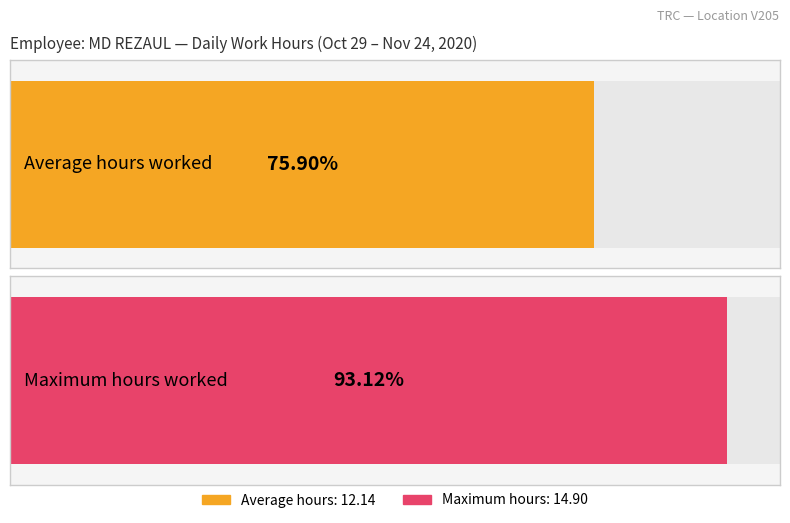

True or false: the data shows 23.9 at 16.

False